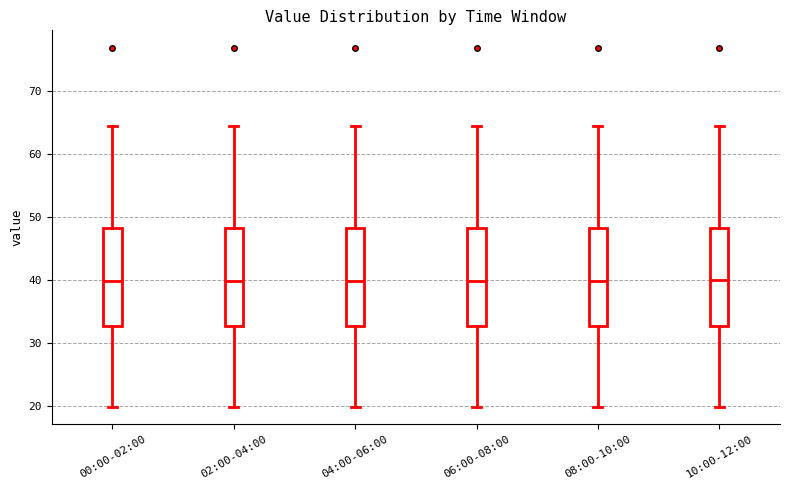

Where does the lower whisker of the box for 00:00-02:00 end on the y-axis? The values are not printed on the chart, so give them approximately, as read against the axis.

20